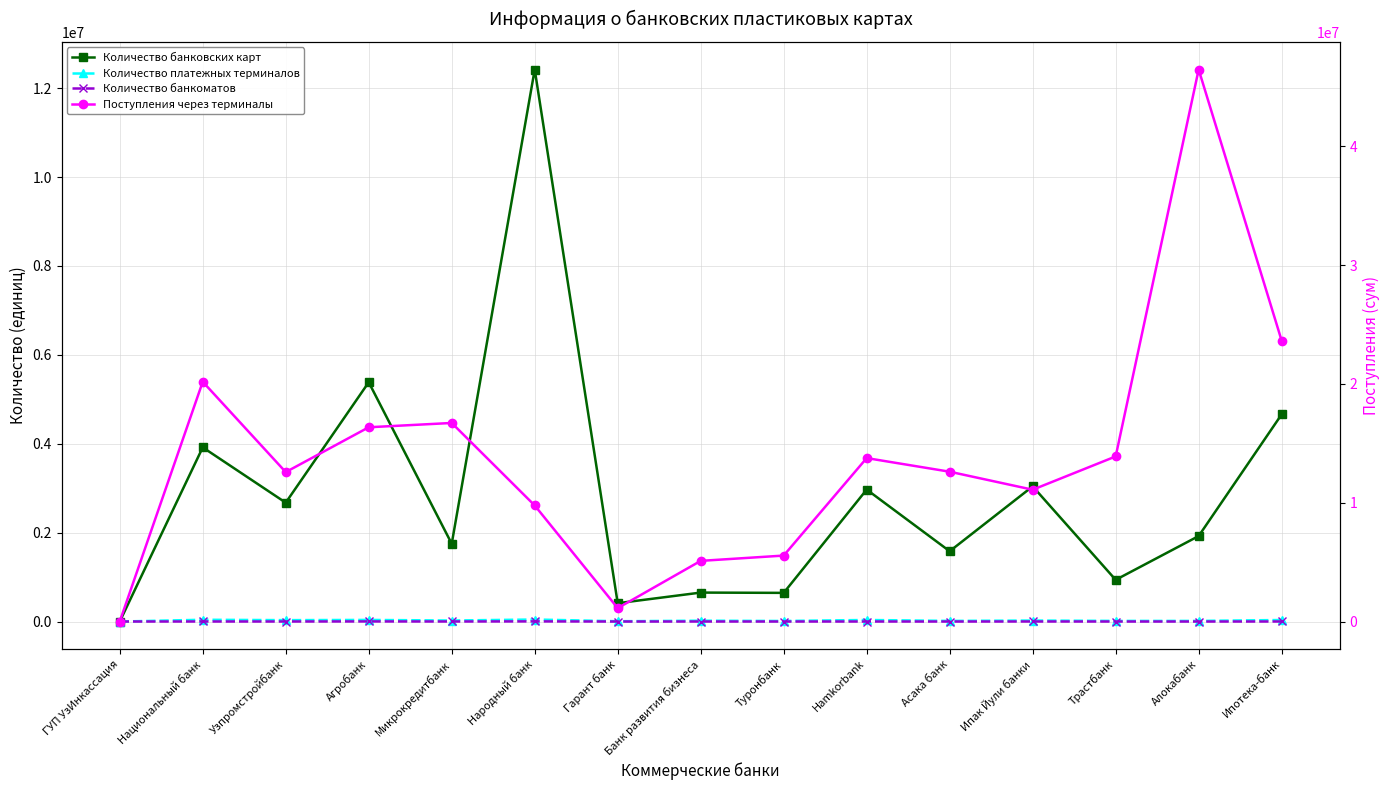

How many times do Количество банковских карт and Количество банкоматов cross each other?

1